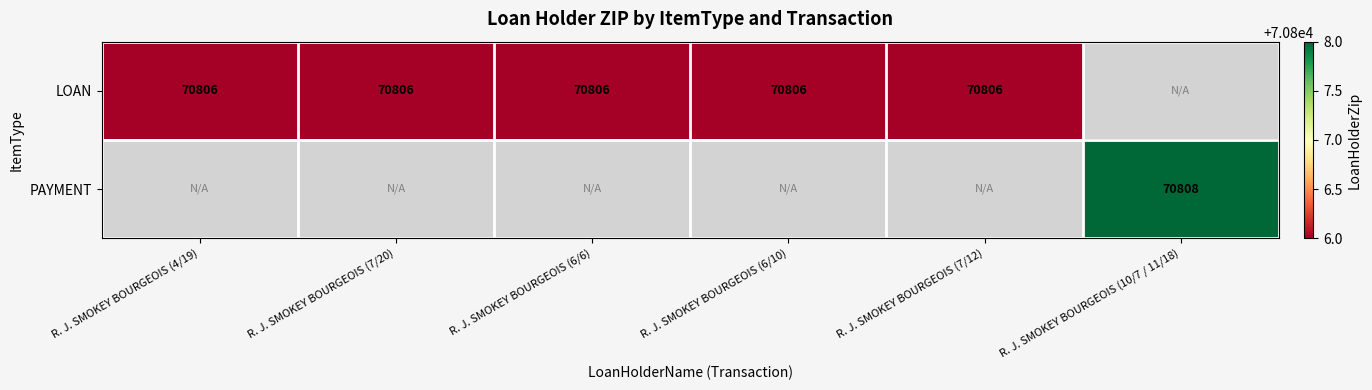

Is it true that LOAN equals 46122 at R. J. SMOKEY BOURGEOIS (6/6)?

False